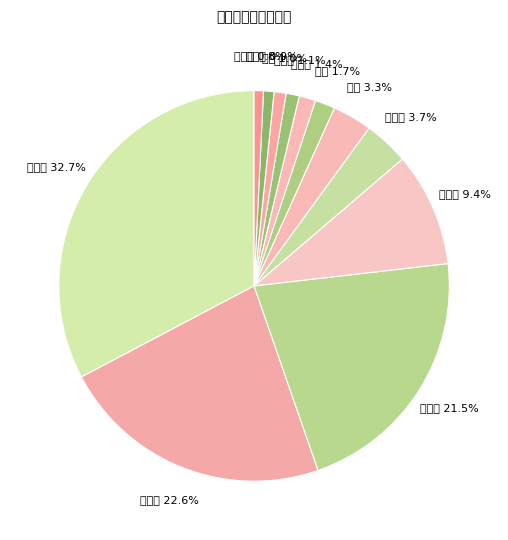

Does 陈建华 account for over 50% of the chart?

No